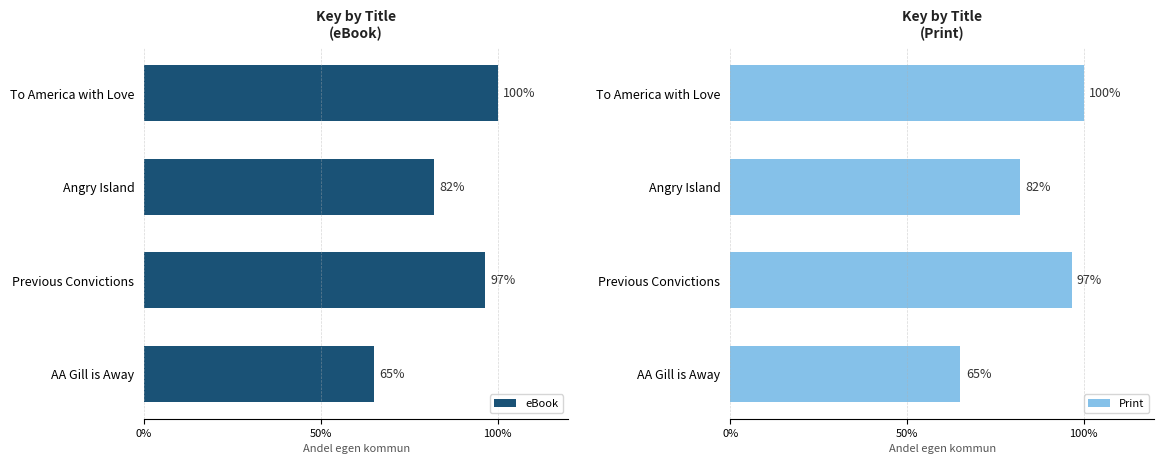

Rank the categories by eBook value from lowest to highest.

AA Gill is Away, Angry Island, Previous Convictions, To America with Love